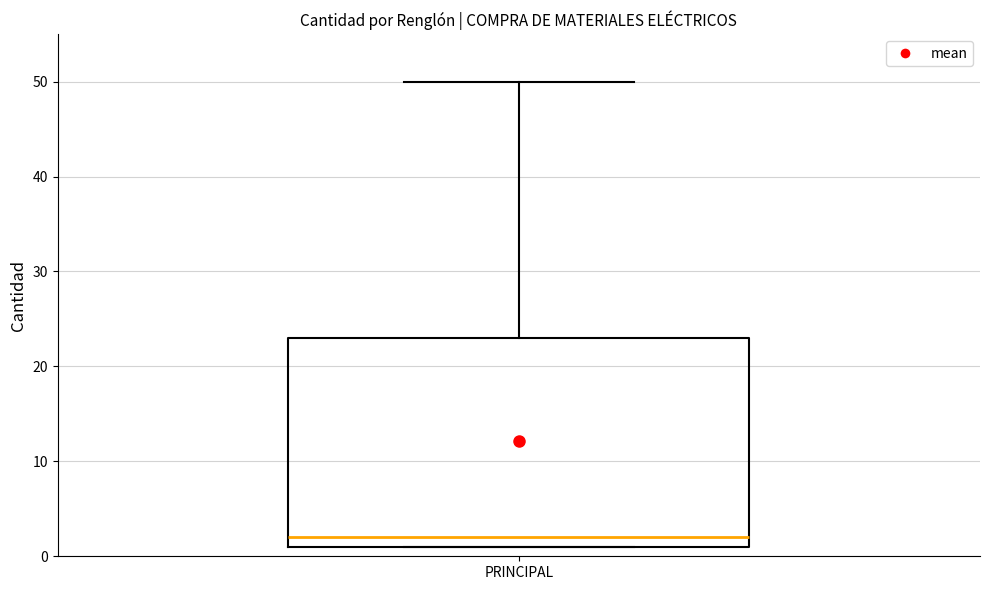

Where is the upper edge of the box for PRINCIPAL on the y-axis? The values are not printed on the chart, so give them approximately, as read against the axis.

23